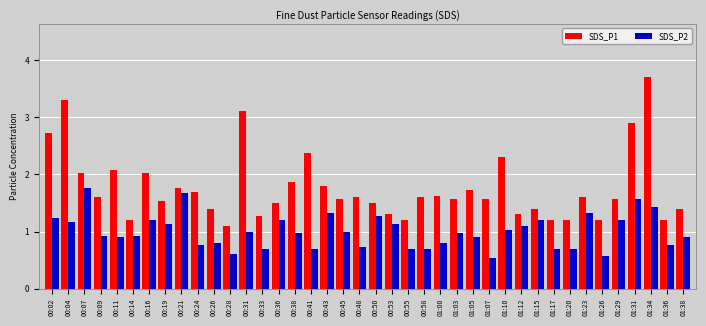

What are all the series names shown in the legend?

SDS_P1, SDS_P2